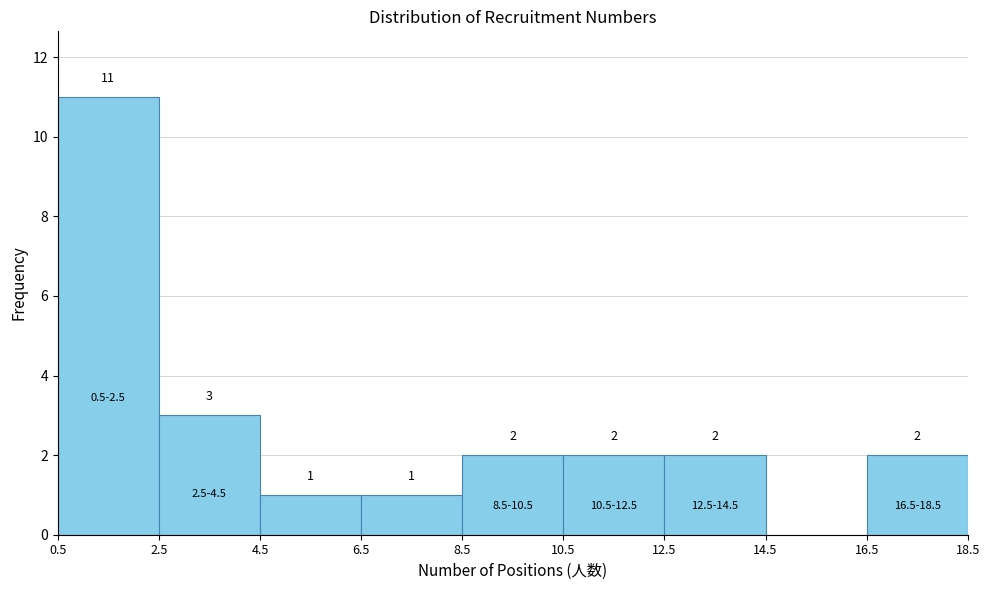

Which range on the x-axis has the tallest bar?

0.5 to 2.5